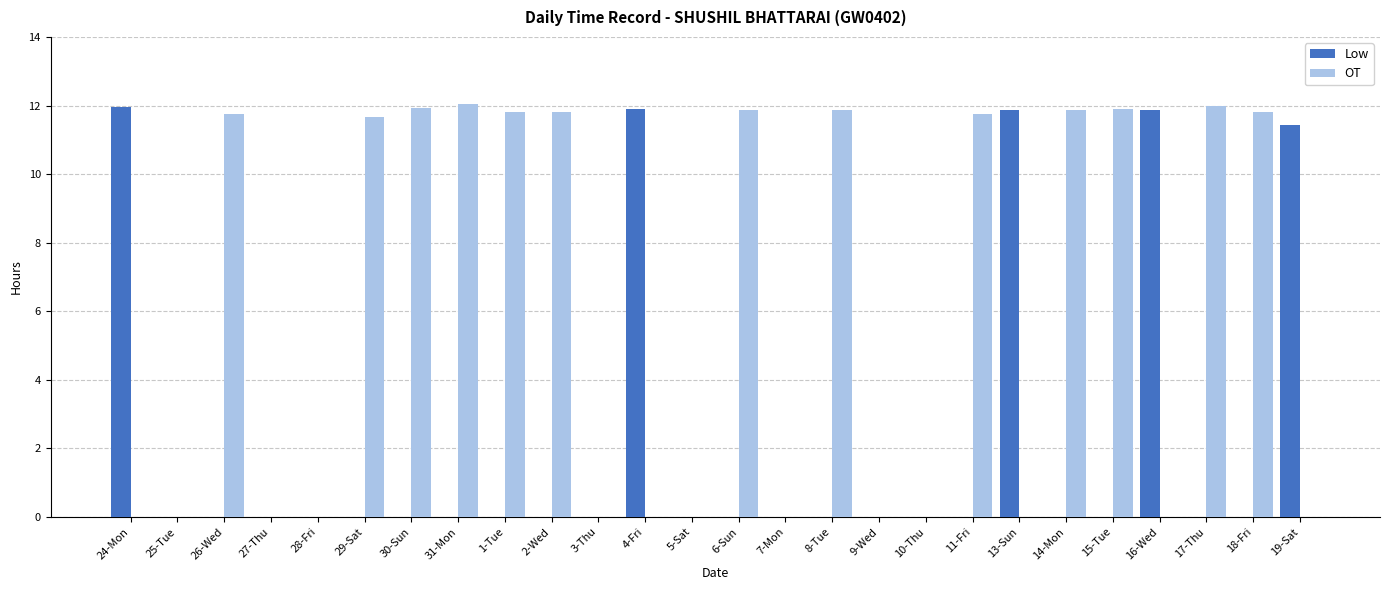

The value of Low at 9-Wed is 0.0. True or false?

True